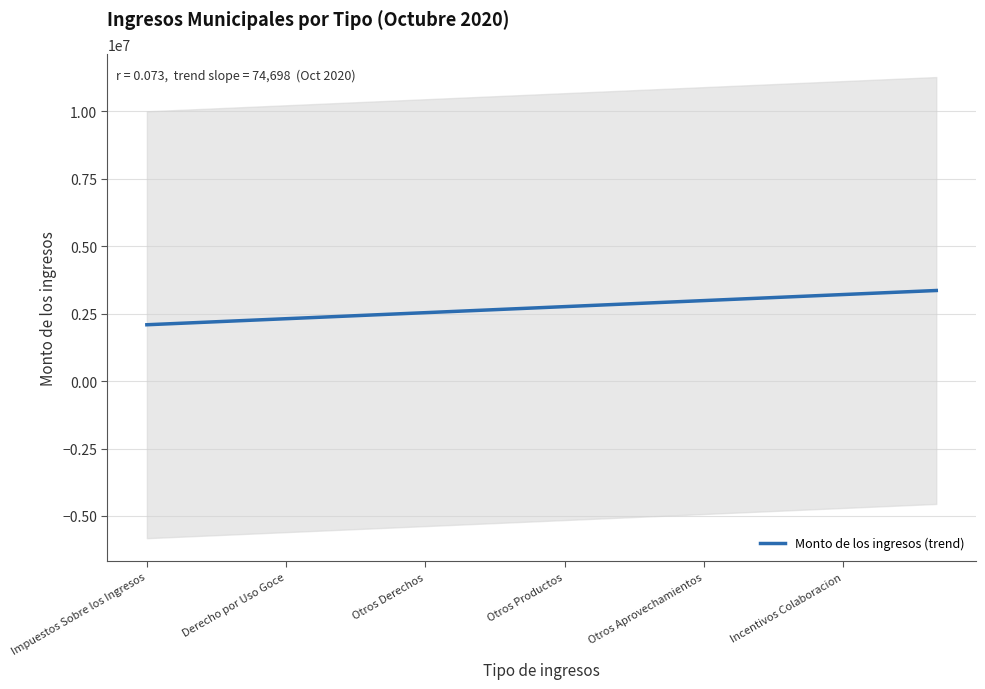

True or false: Monto de los ingresos (trend) has a value of 5755275.2 at Incentivos Colaboracion.

False